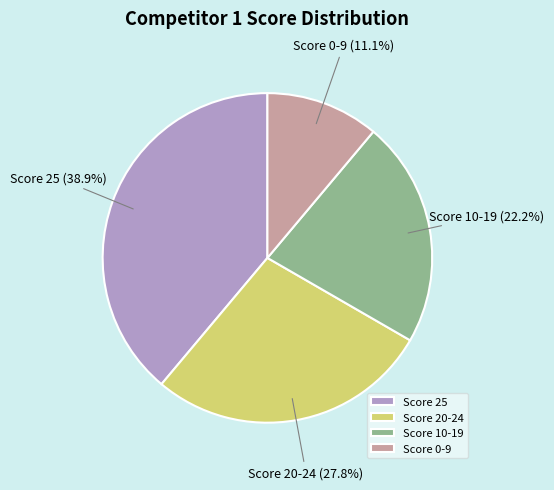

Is there a majority slice in this chart?

No